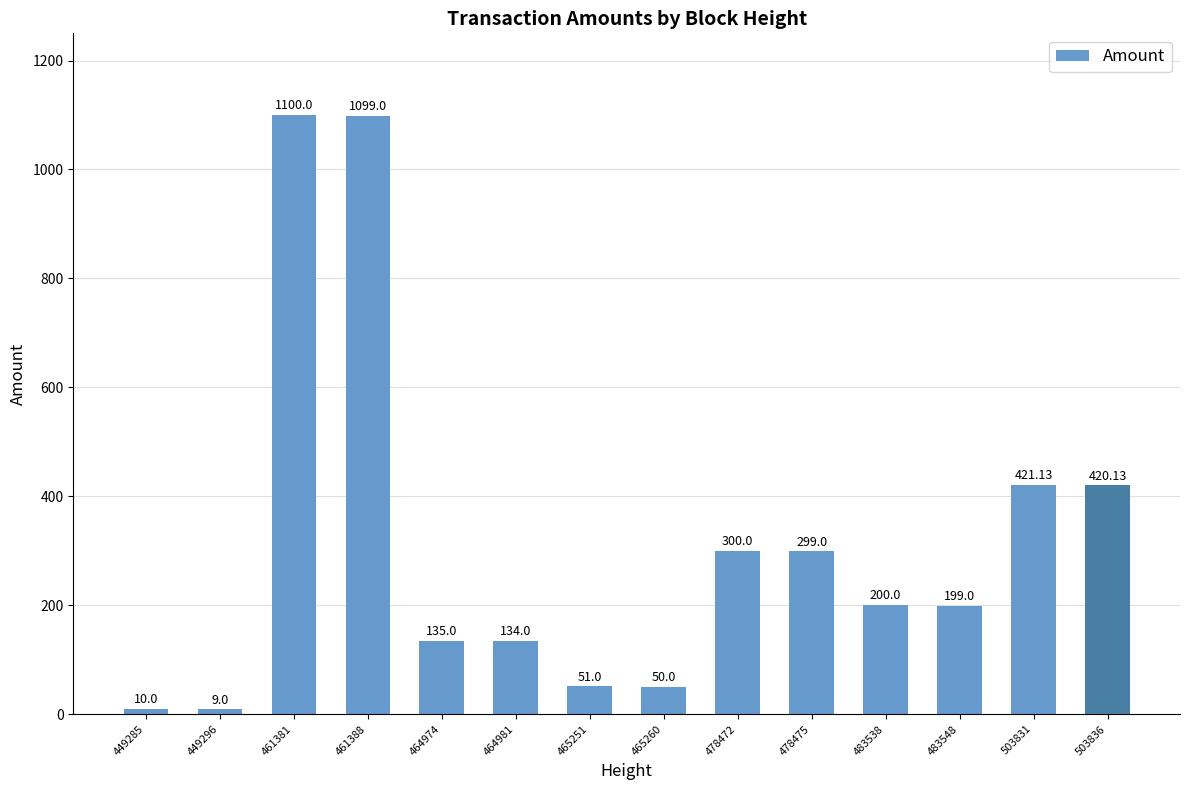

Is it true that the value at 461381 is 1100.0?

True